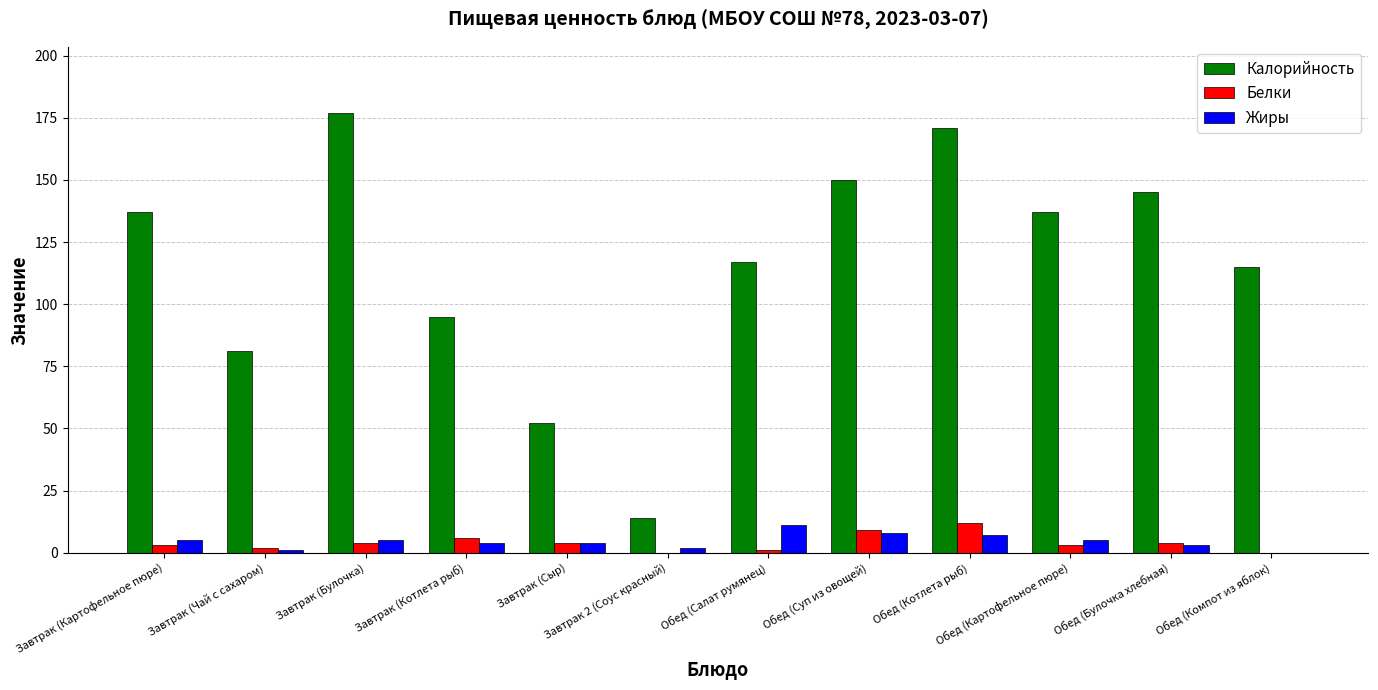

What is the maximum value shown in the chart?

177